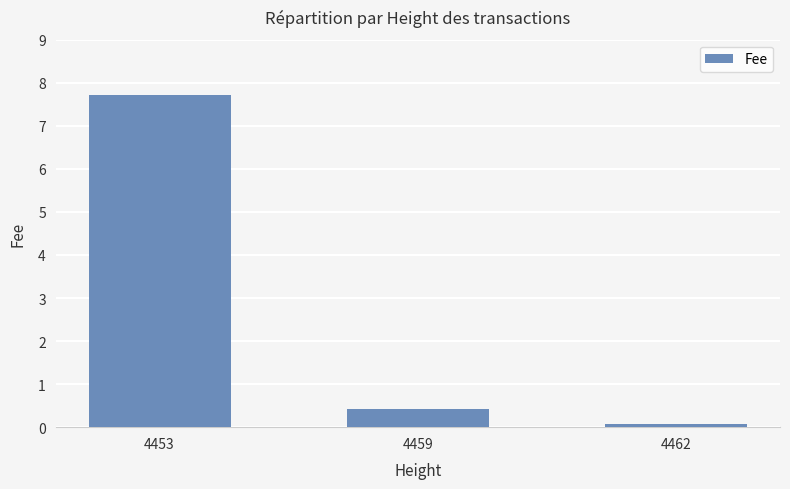

Rank the categories by value from lowest to highest.

4462, 4459, 4453